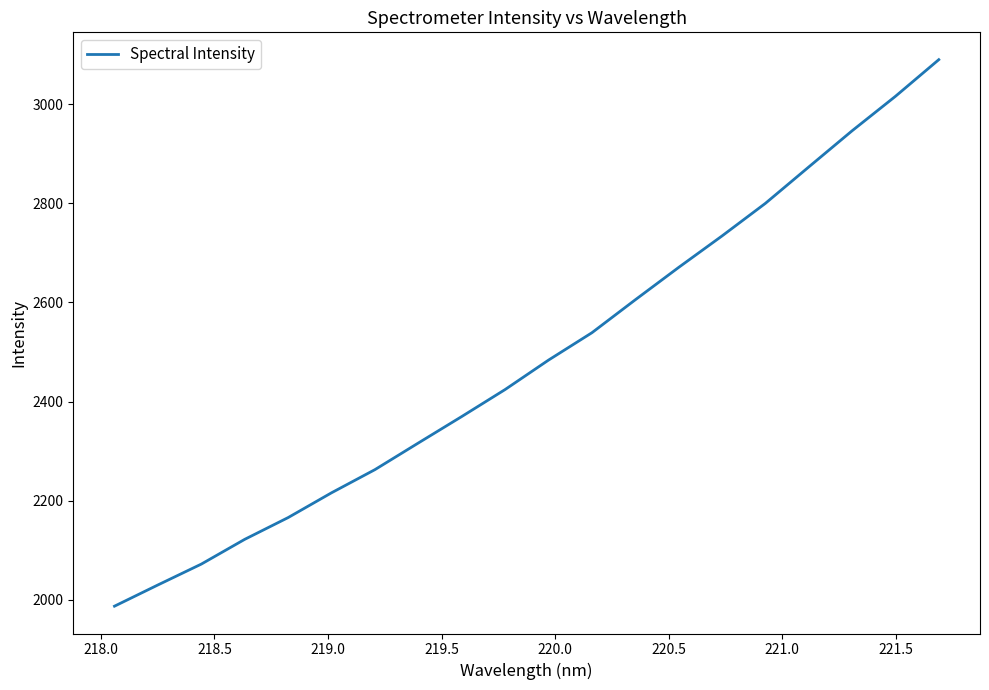

What is the difference between the second highest and second lowest values?

985.9